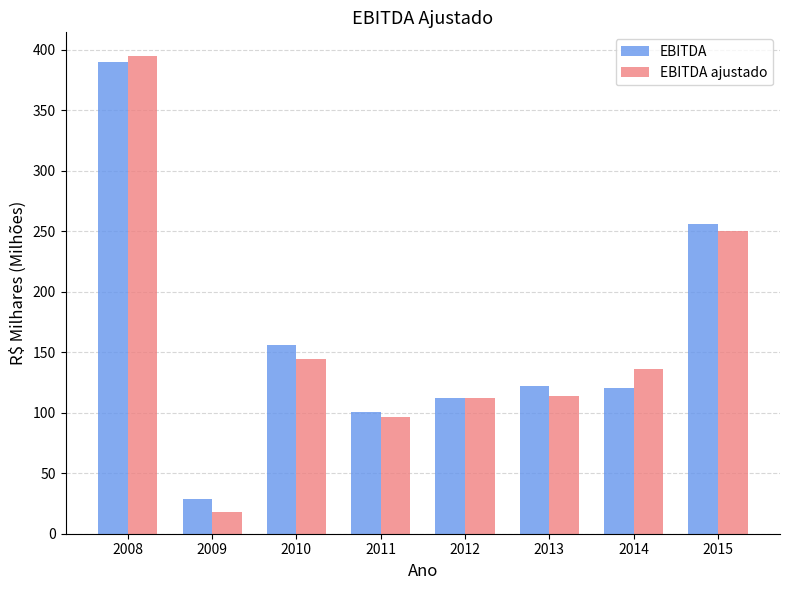

The EBITDA ajustado series shows 113.5 at 2013. True or false?

True